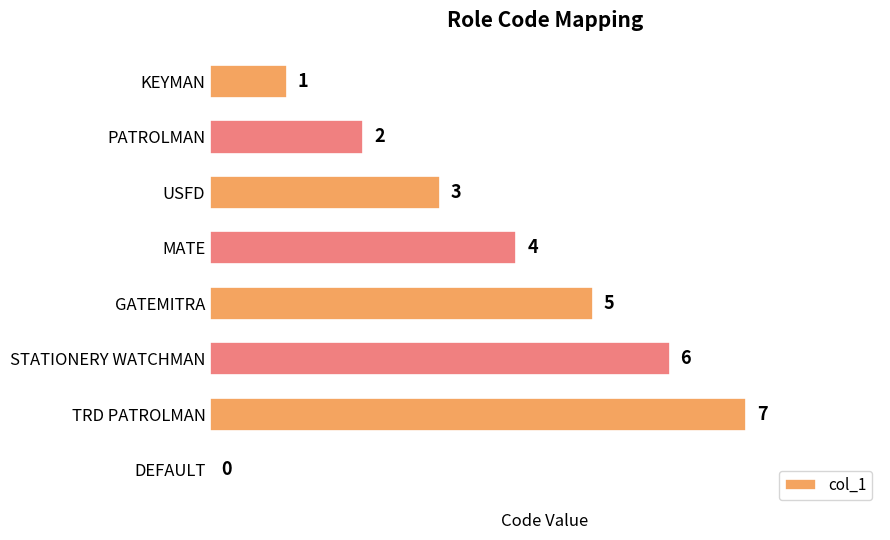

What is the sum of all values?

28